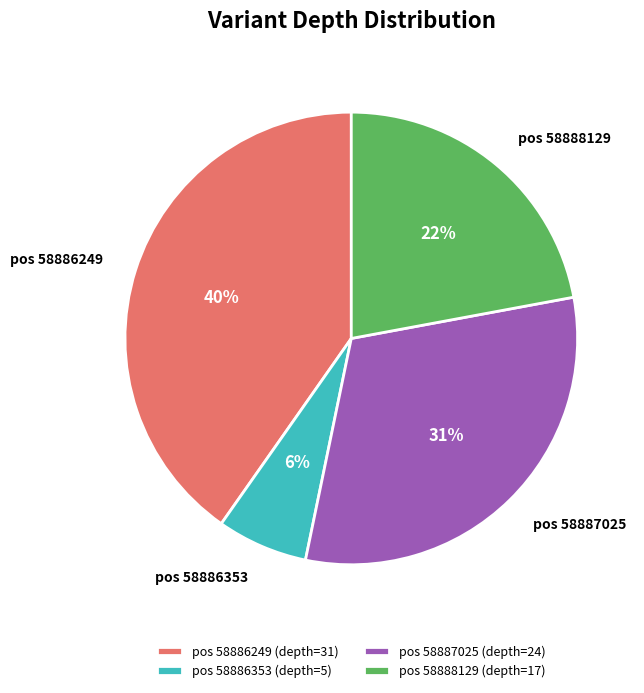

To the nearest percent, what portion does pos 58886249 (depth=31) represent?

40%